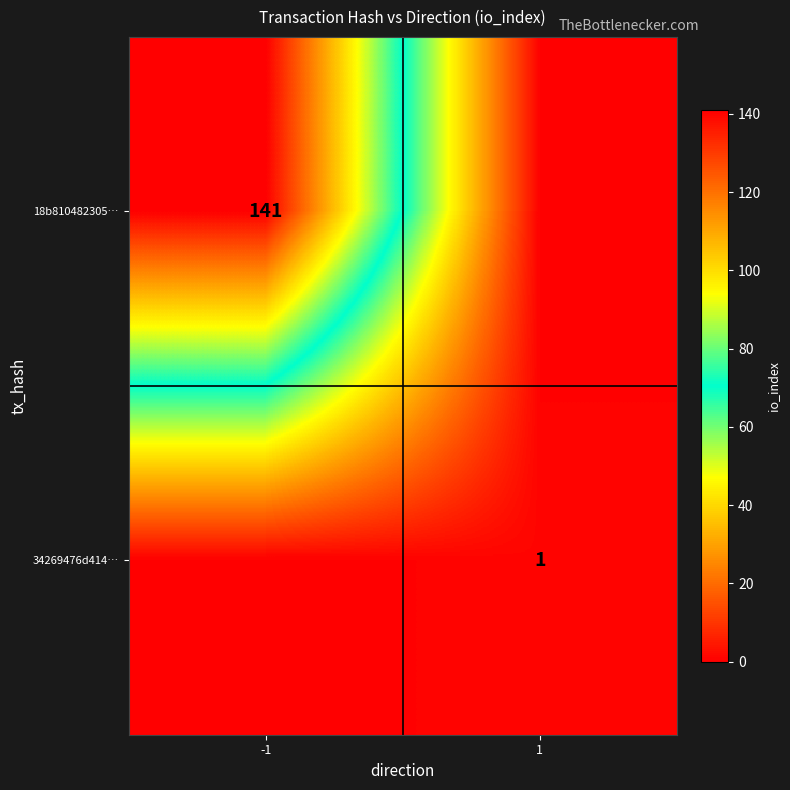

The value of 18b810482305… at -1 is 141. True or false?

True